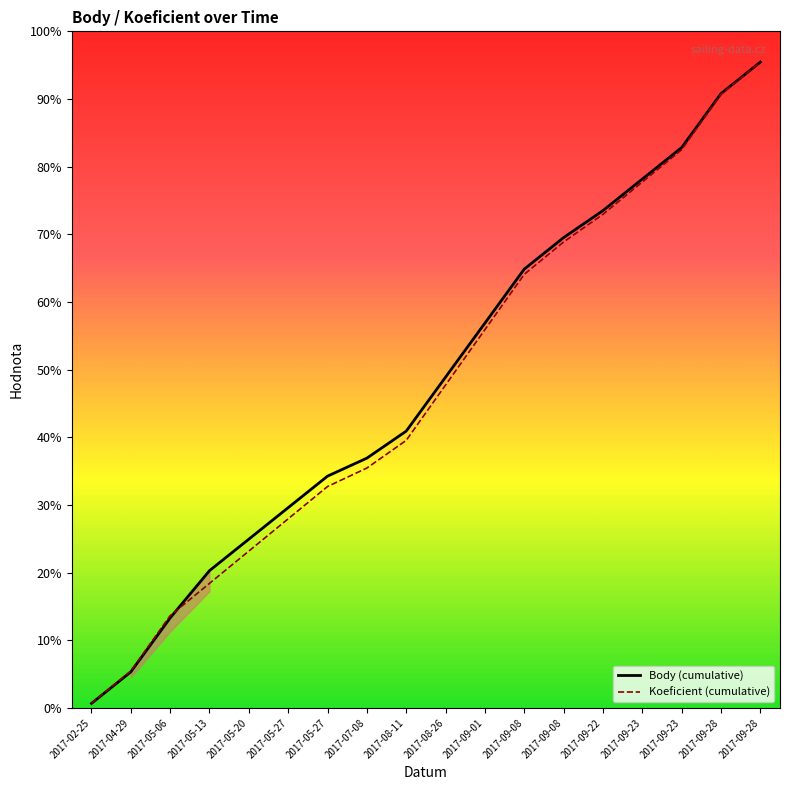

How many lines are shown in the chart?

2